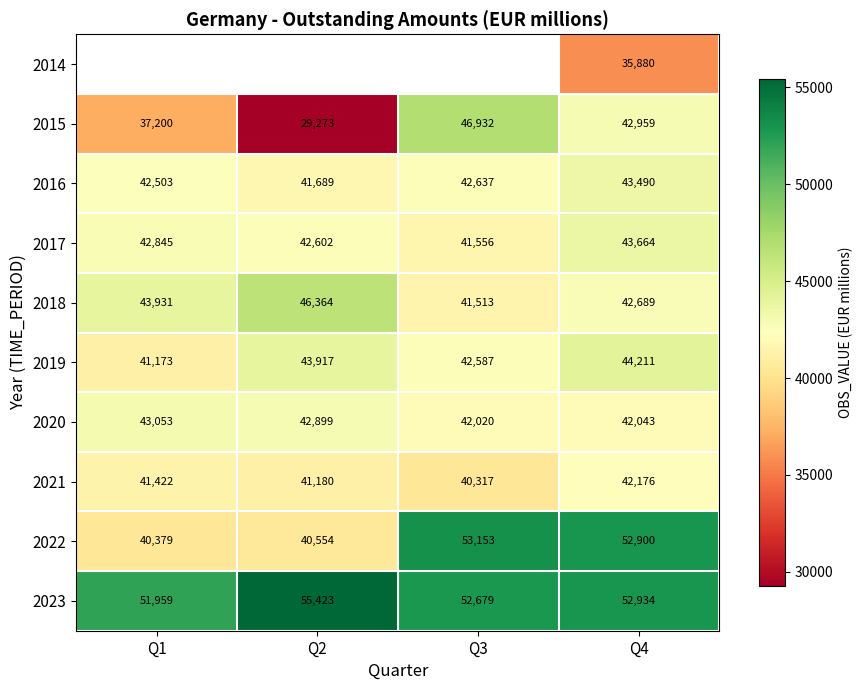

Where does the 2022 series first go above 52900?

Q3